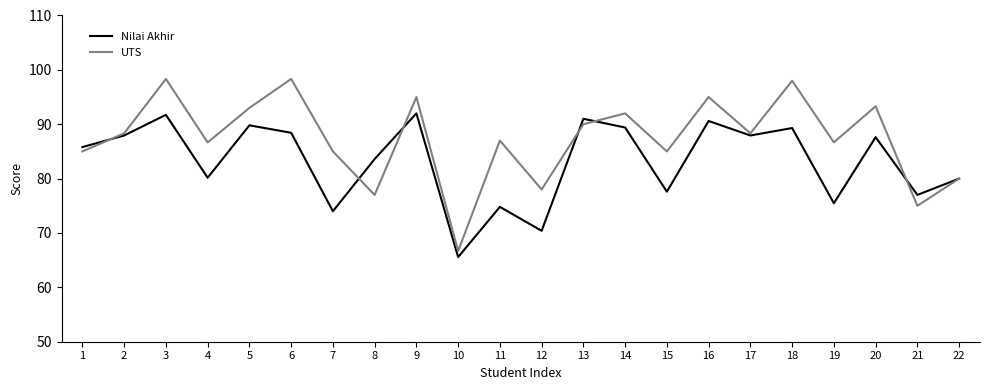

True or false: UTS has a value of 133.0 at 9.

False